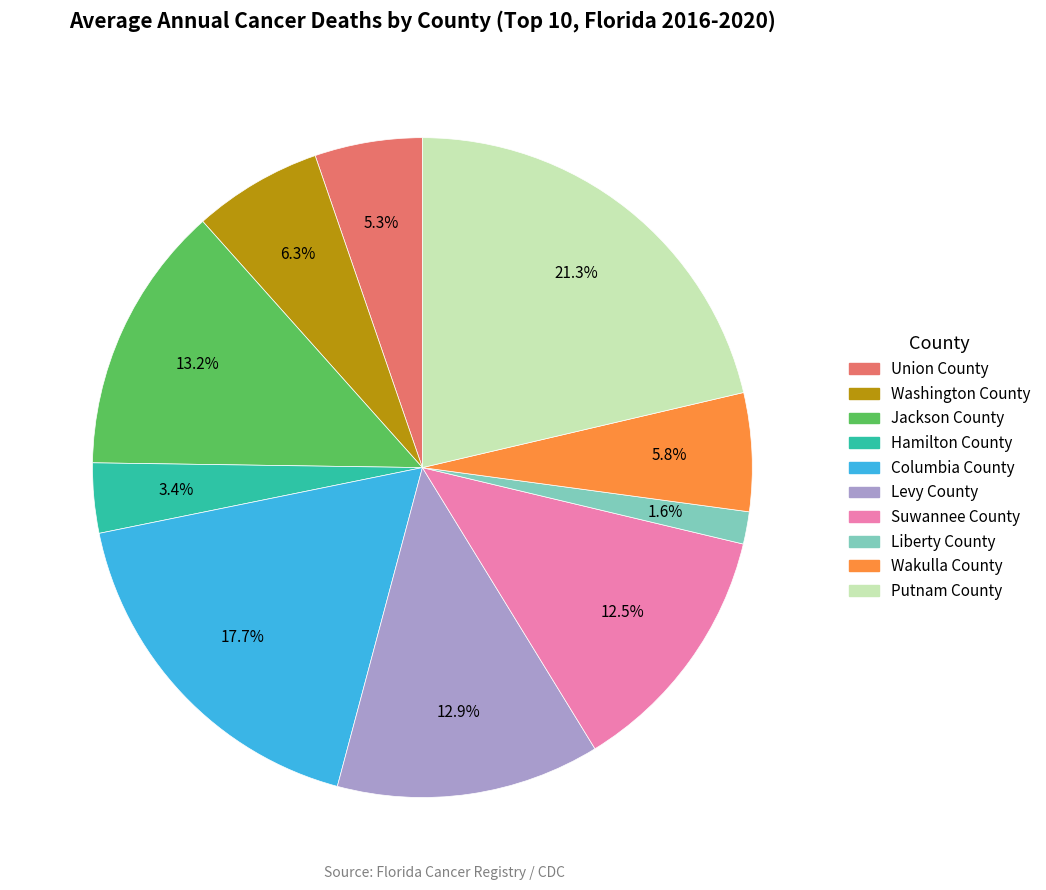

How many segments does this pie chart have?

10